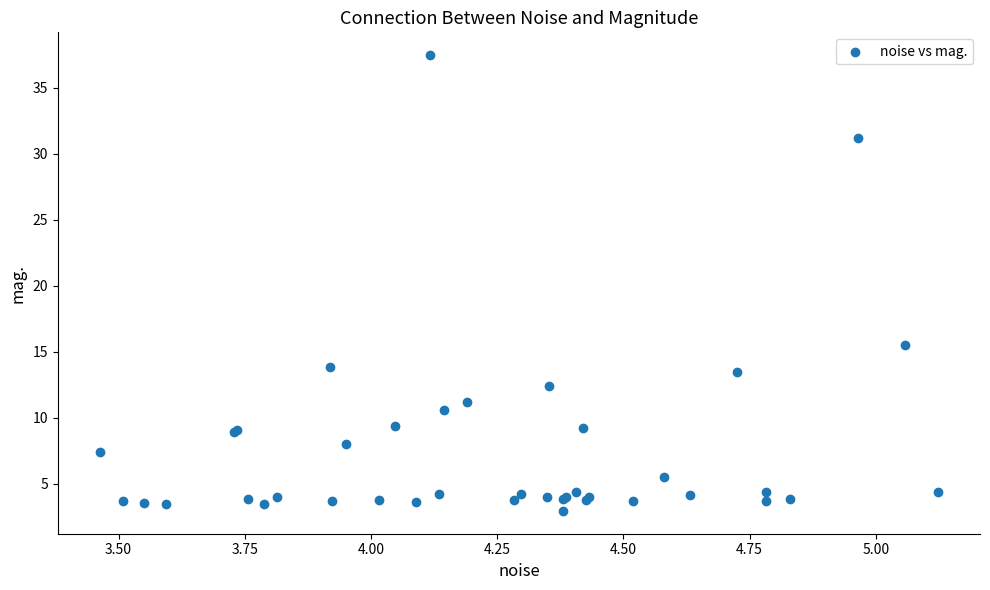

What Y value in the scatter plot is closest to 20?

15.5